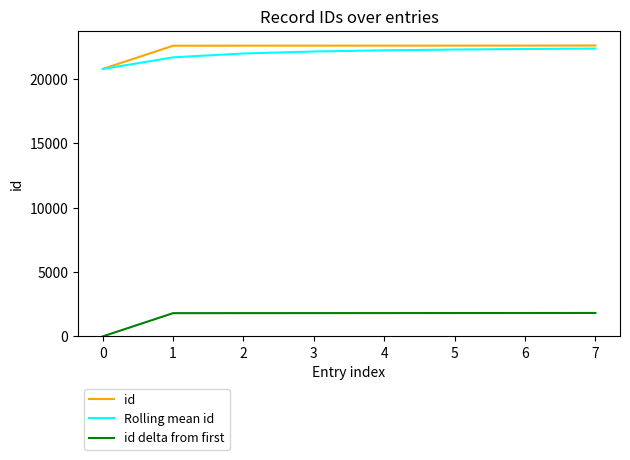

Which label corresponds to the smallest value in the chart?

0